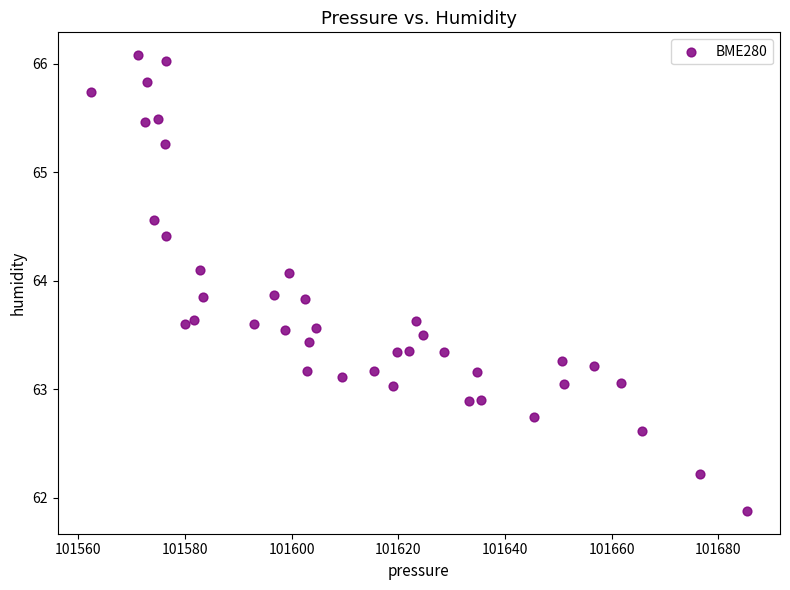

What is the range of Y values (max minus min)?

4.2